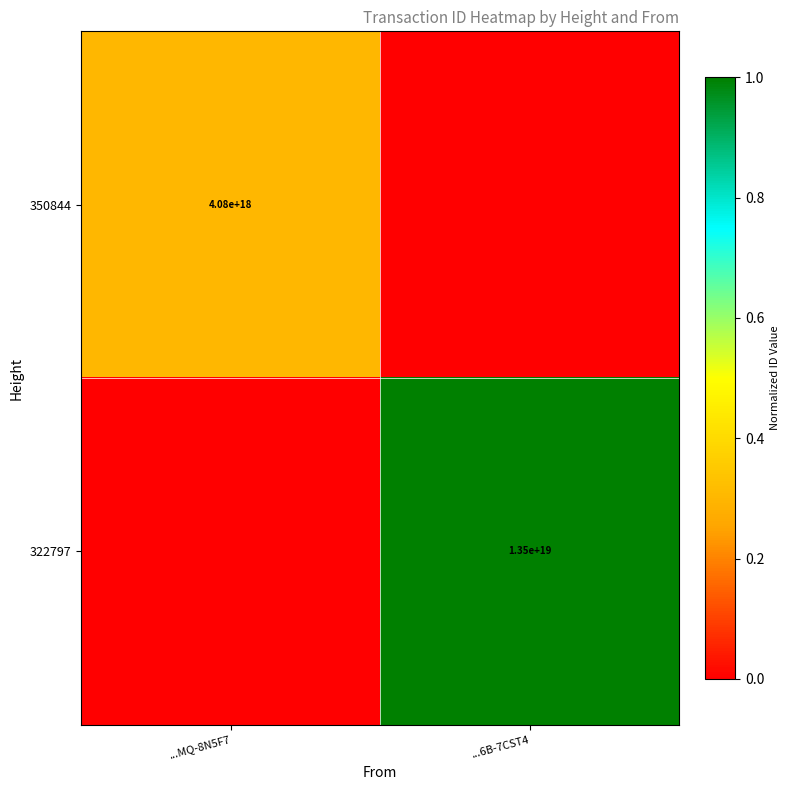

Is it true that 322797 equals 4607081474412262912 at ...6B-7CST4?

False